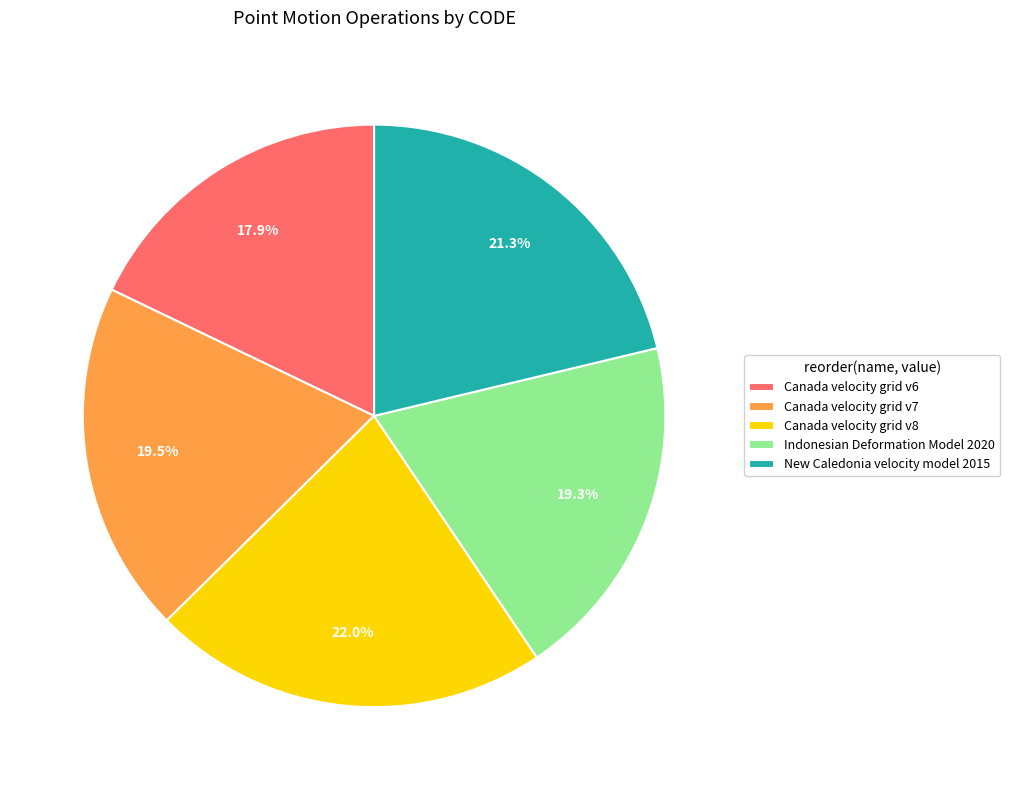

Which category has the smallest portion of the pie?

Canada velocity grid v6